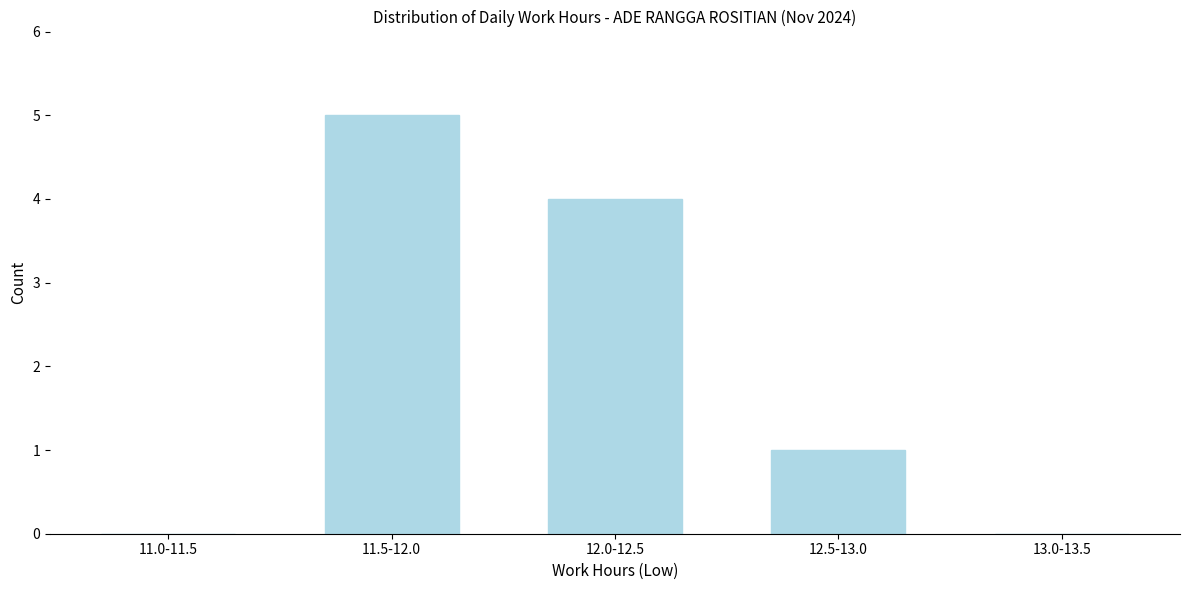

Reading right to left, transcribe all the data shown in this chart.

13.0-13.5=0	12.5-13.0=1	12.0-12.5=4	11.5-12.0=5	11.0-11.5=0